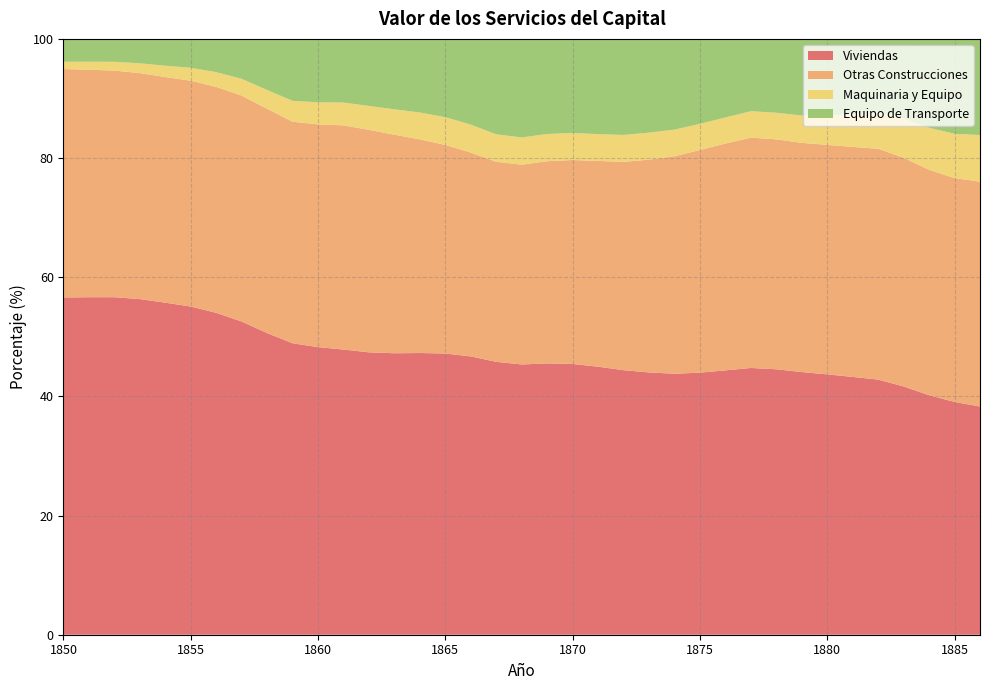

Reading left to right, list all the values displayed in this chart.

Viviendas: 56.6	56.6	56.6	56.3	55.7	55.1	54.0	52.6	50.6	48.9	48.3	47.9	47.4	47.2	47.3	47.2	46.7	45.8	45.4	45.5	45.4	45.0	44.4	44.0	43.8	44.0	44.4	44.8	44.6	44.1	43.7	43.3	42.8	41.7	40.2	39.1	38.3
Otras Construcciones: 38.3	38.2	38.0	37.9	37.9	37.9	37.9	37.9	37.6	37.2	37.4	37.6	37.3	36.7	35.9	35.0	34.2	33.6	33.5	33.9	34.2	34.5	35.0	35.7	36.5	37.4	38.1	38.7	38.6	38.5	38.5	38.6	38.7	38.4	37.8	37.6	37.7
Maquinaria y Equipo: 1.2	1.3	1.5	1.6	1.9	2.2	2.5	2.8	3.2	3.5	3.7	3.8	4.0	4.3	4.5	4.7	4.7	4.6	4.6	4.6	4.5	4.5	4.5	4.5	4.5	4.4	4.4	4.4	4.5	4.6	5.0	5.5	6.1	6.6	7.0	7.4	7.8
Equipo de Transporte: 3.8	3.8	3.8	4.1	4.5	4.8	5.6	6.7	8.6	10.4	10.6	10.7	11.3	11.8	12.4	13.1	14.4	16.0	16.5	16.0	15.8	16.0	16.1	15.7	15.2	14.3	13.2	12.1	12.4	12.9	12.8	12.7	12.3	13.3	14.9	15.9	16.1